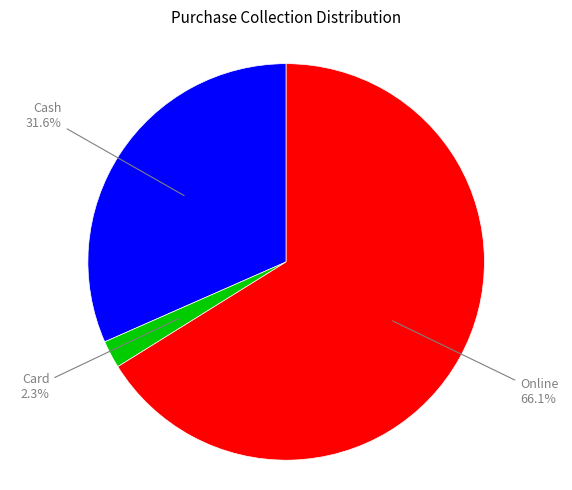

Is there any slice that represents more than half of the pie?

Yes